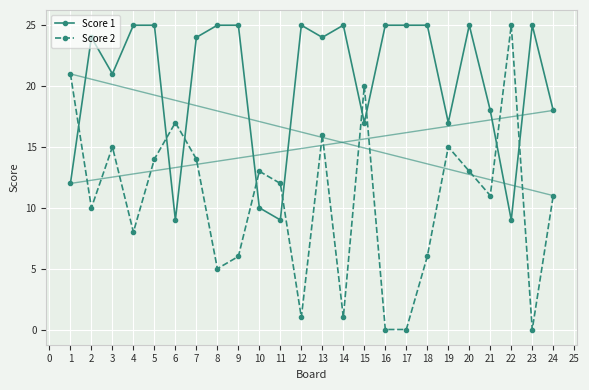

Reading right to left, what are all the values shown in this chart?

Score 1: 18	25	9	18	25	17	25	25	25	17	25	24	25	9	10	25	25	24	9	25	25	21	24	12
Score 2: 11	0	25	11	13	15	6	0	0	20	1	16	1	12	13	6	5	14	17	14	8	15	10	21